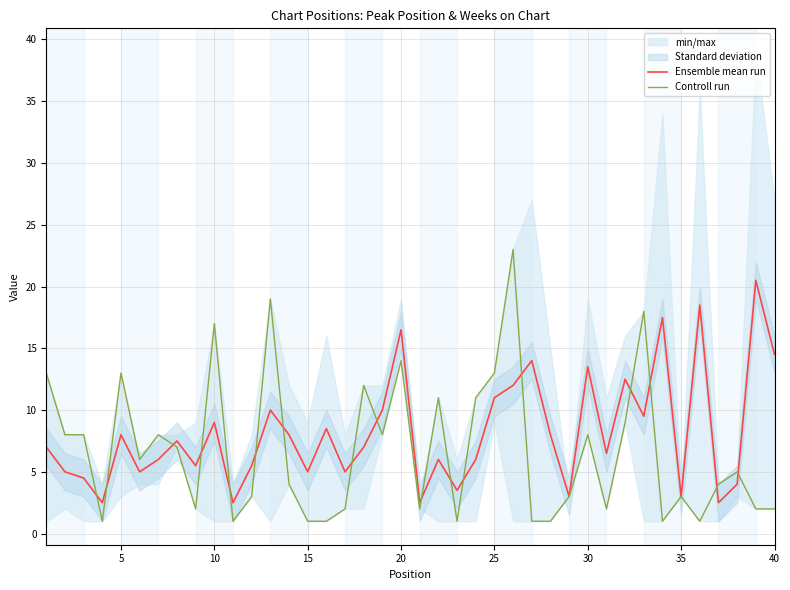

In Controll run, how many points are lower than both neighbors (excluding endpoints)?

10